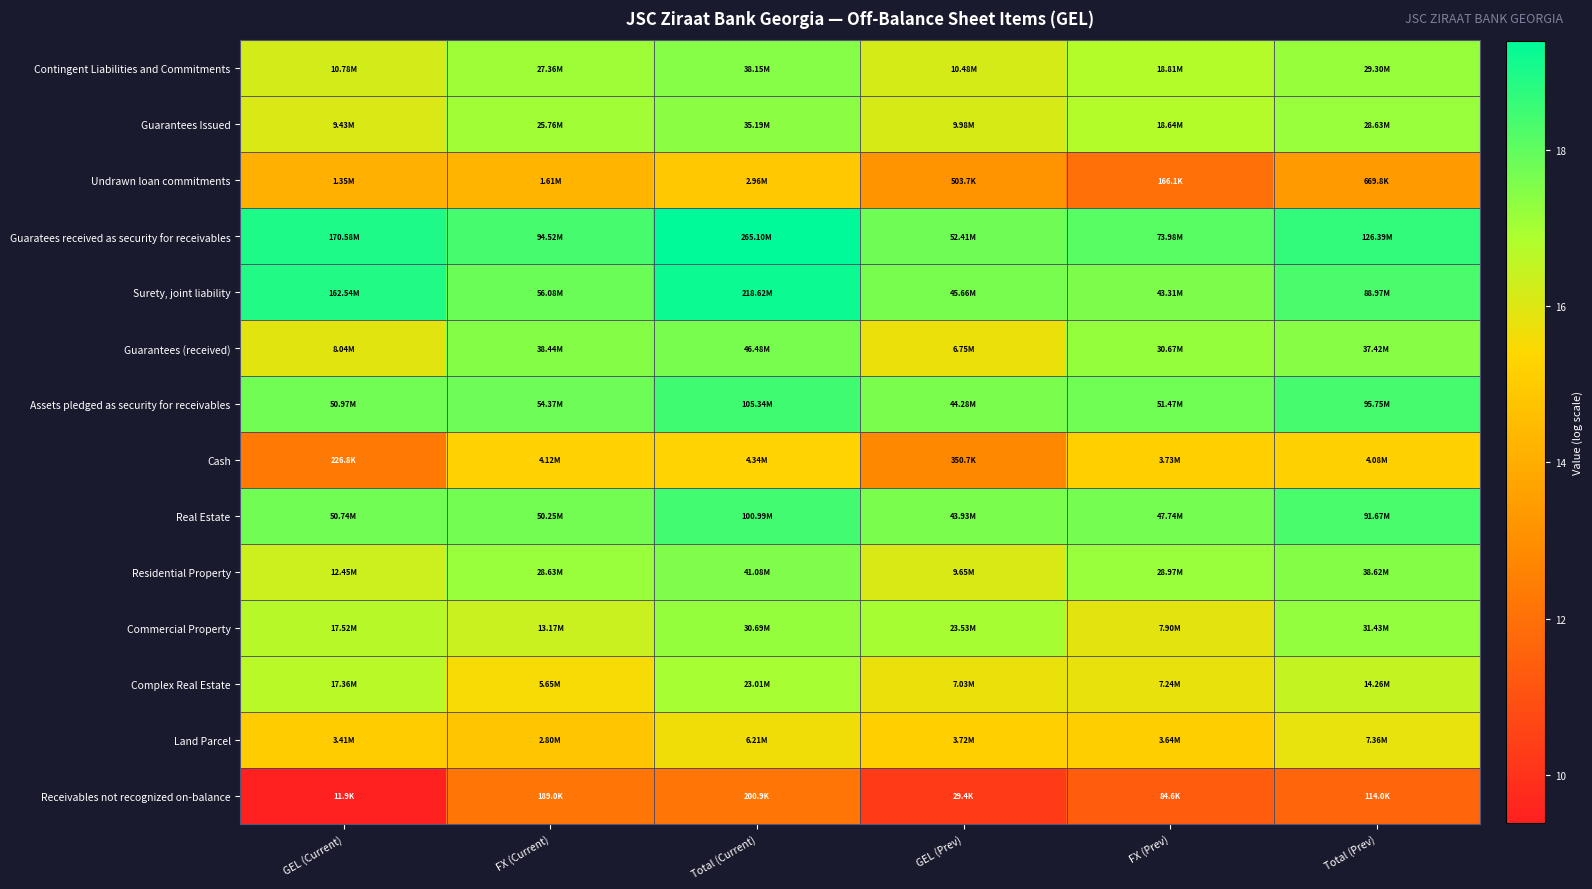

At which category does the chart reach its minimum across all series?

GEL (Current)